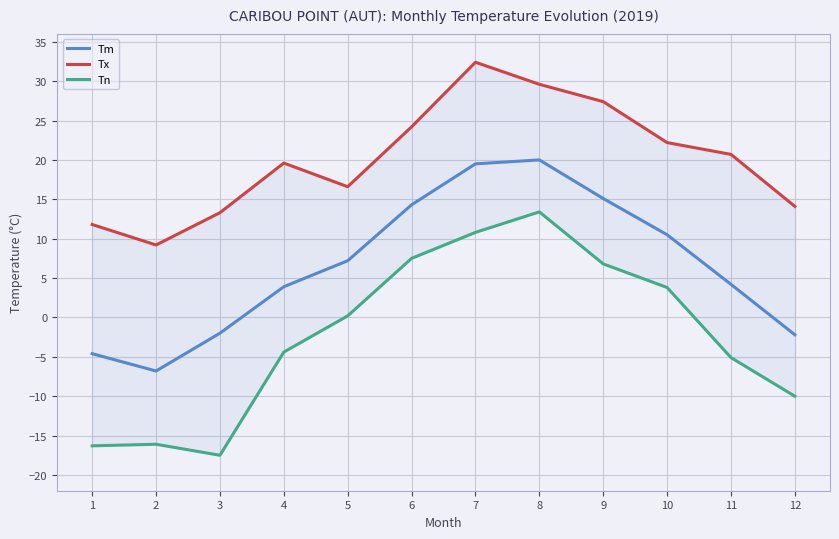

True or false: Tn and Tx cross at least once.

False